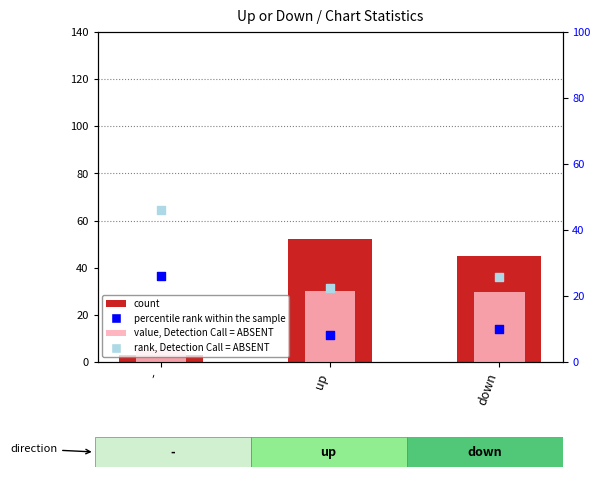

What are all the series names shown in the legend?

count, value, Detection Call = ABSENT, percentile rank within the sample, rank, Detection Call = ABSENT